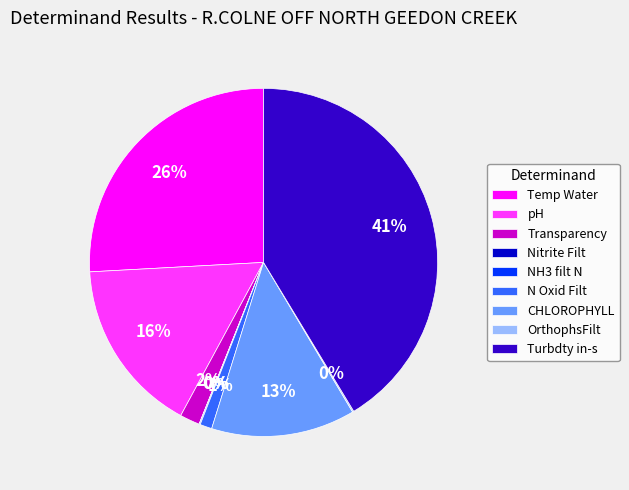

To the nearest percent, what is the average slice percentage?

11%